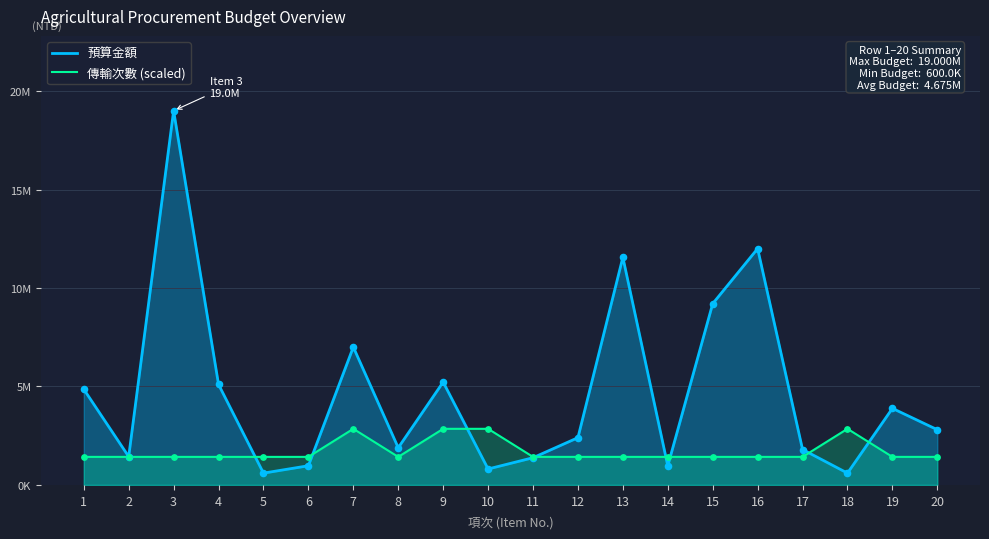

Which series reaches the minimum Y coordinate?

預算金額